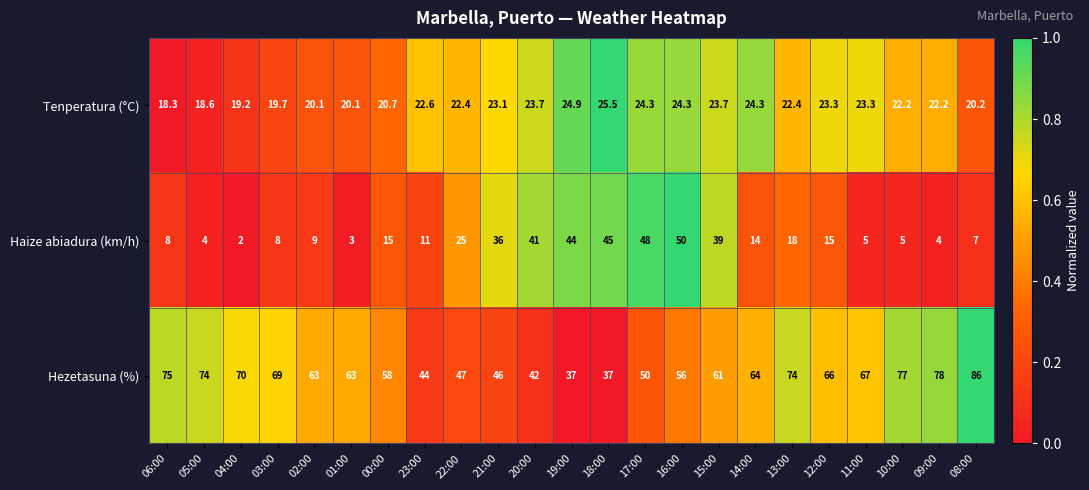

List the series in order of their peak value, highest first.

Hezetasuna (%), Haize abiadura (km/h), Tenperatura (°C)